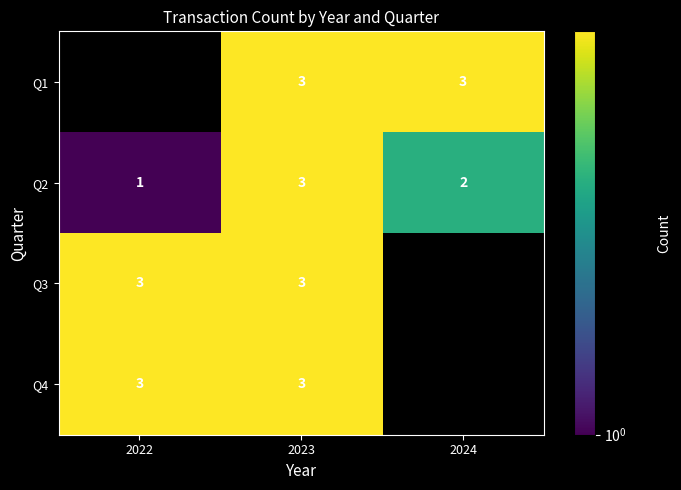

True or false: Q1 has a value of 5 at 2023.

False